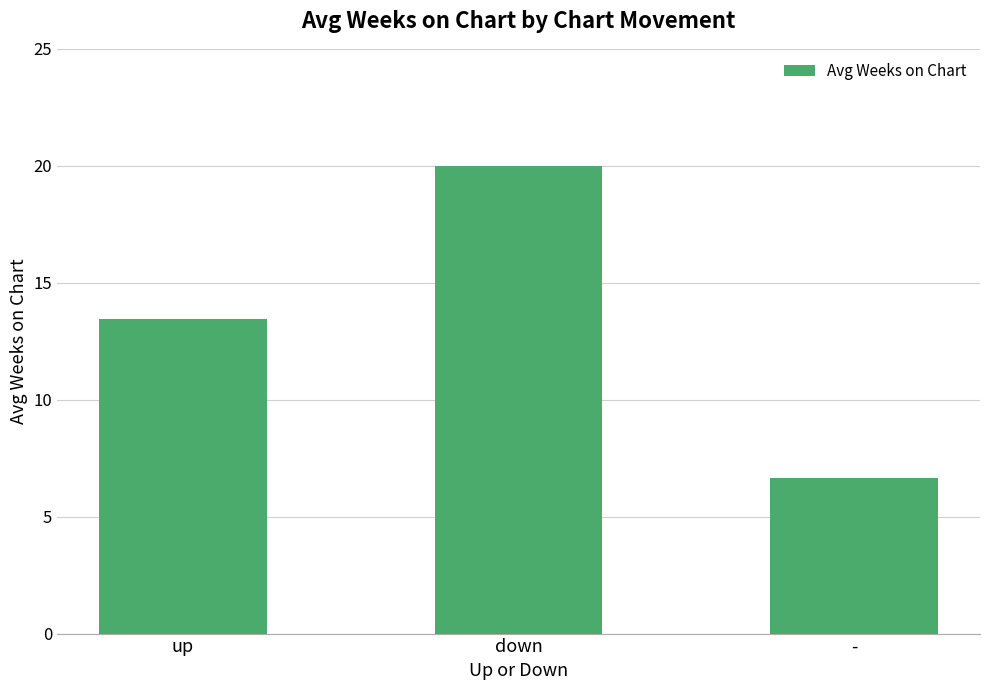

Approximately how many times larger is the value at - compared to down?

0.3